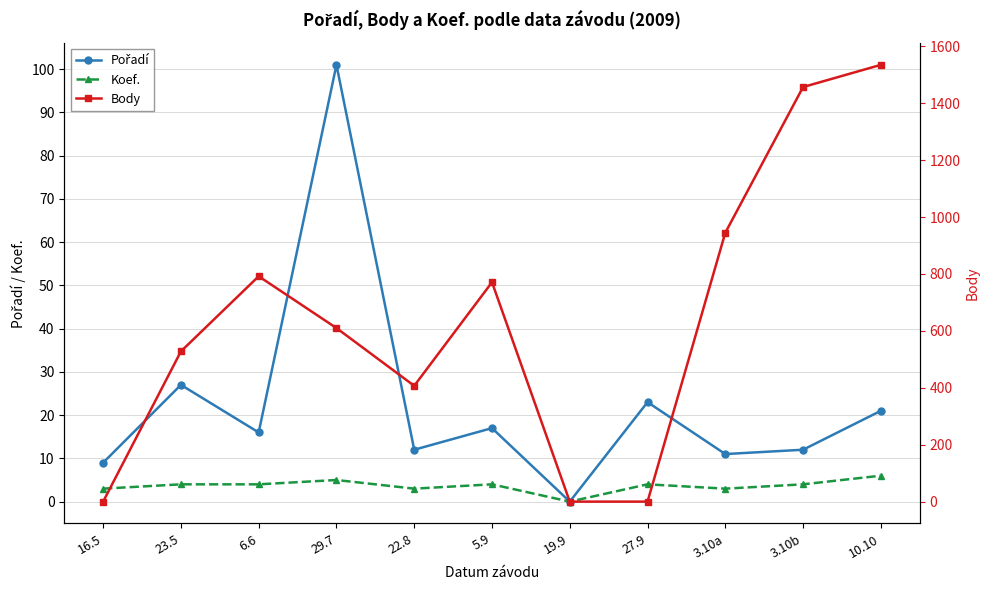

At which label is Body closest to 767?

5.9